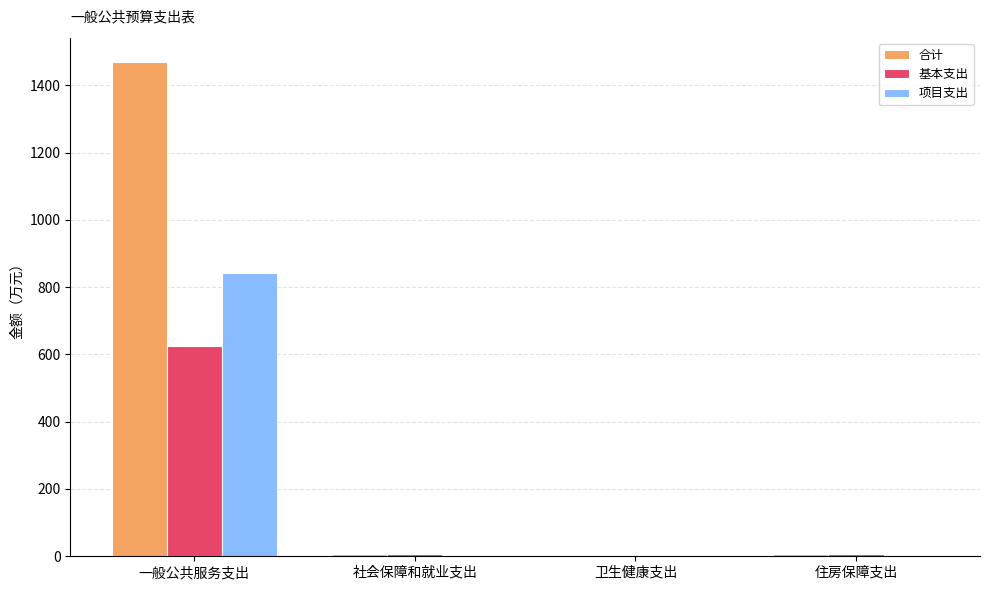

Which category has the highest value across all series?

一般公共服务支出